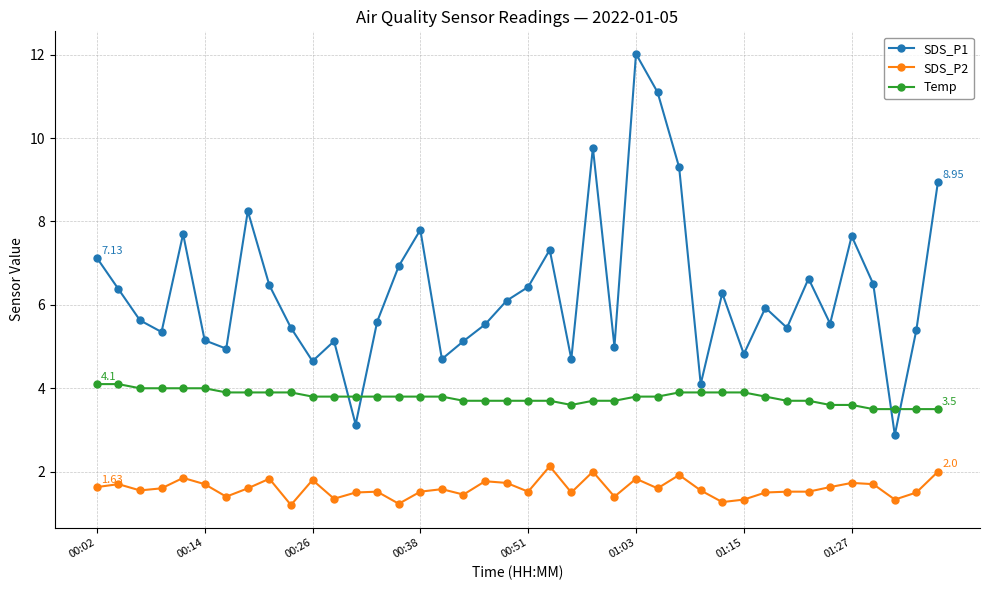

What is the value of the SDS_P1 point at the 32nd from the left?

5.9